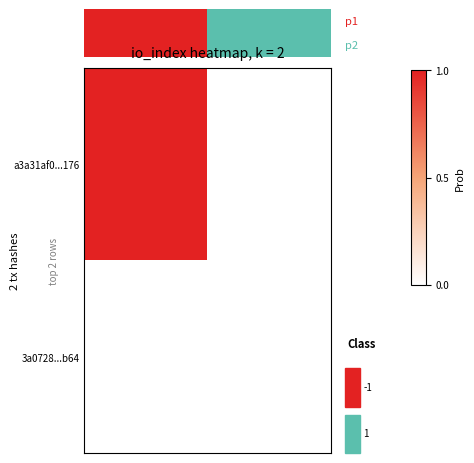

How many values in row_1 are above zero?

1